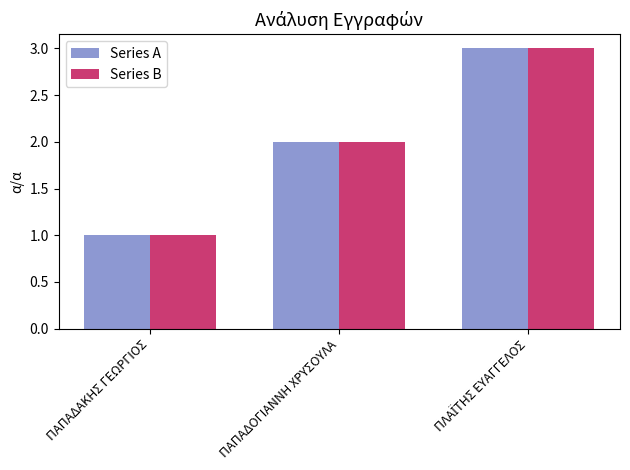

What are all the series names shown in the legend?

Series A, Series B